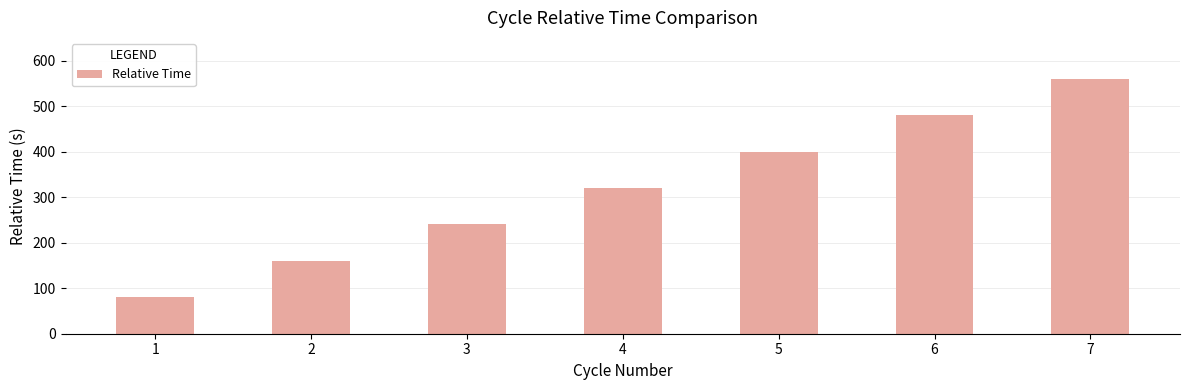

How many data points are above 320?

4